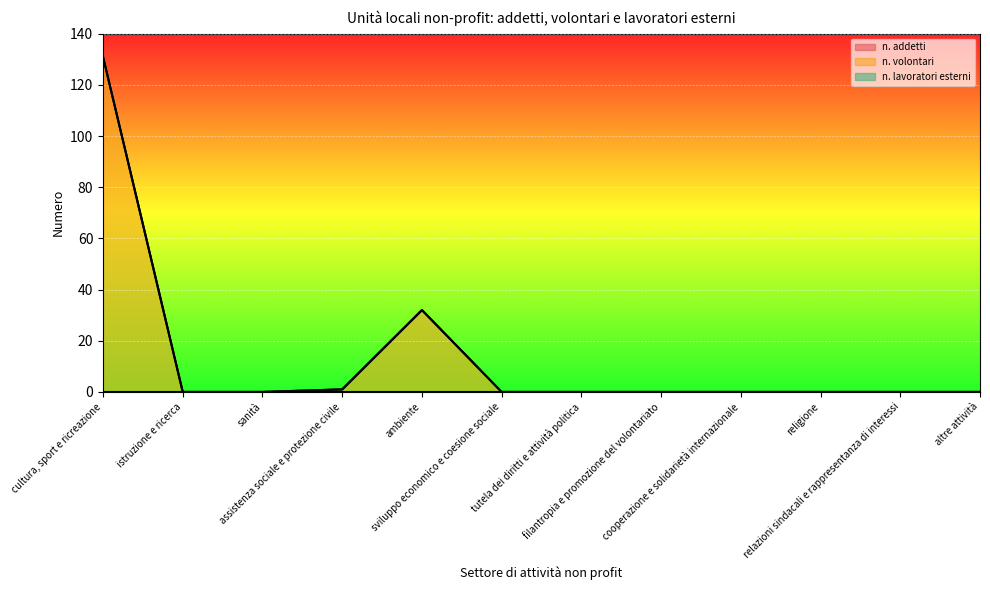

How many values in the n. volontari series exceed 0?

3